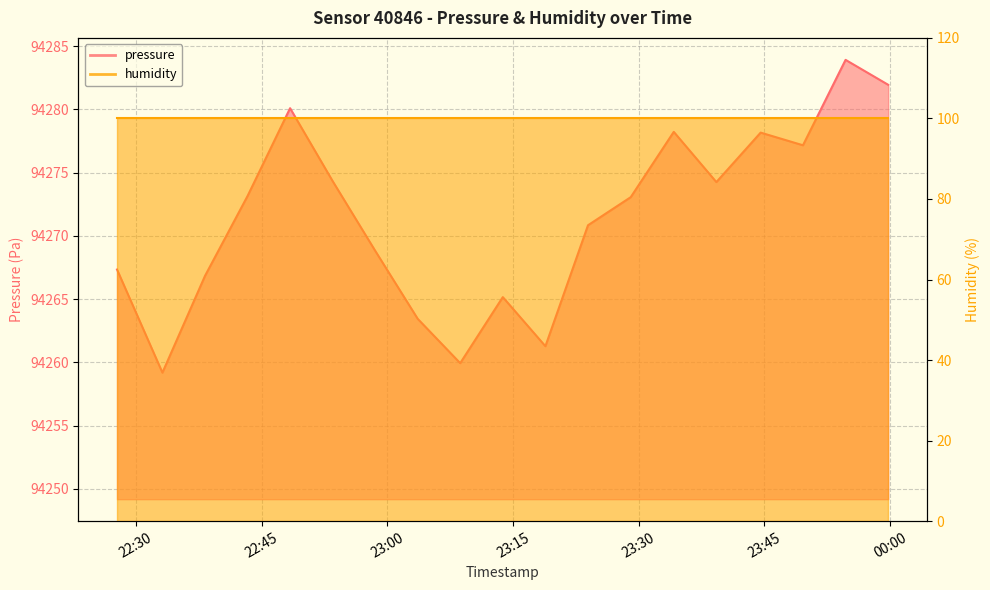

What is the average value?

94271.4